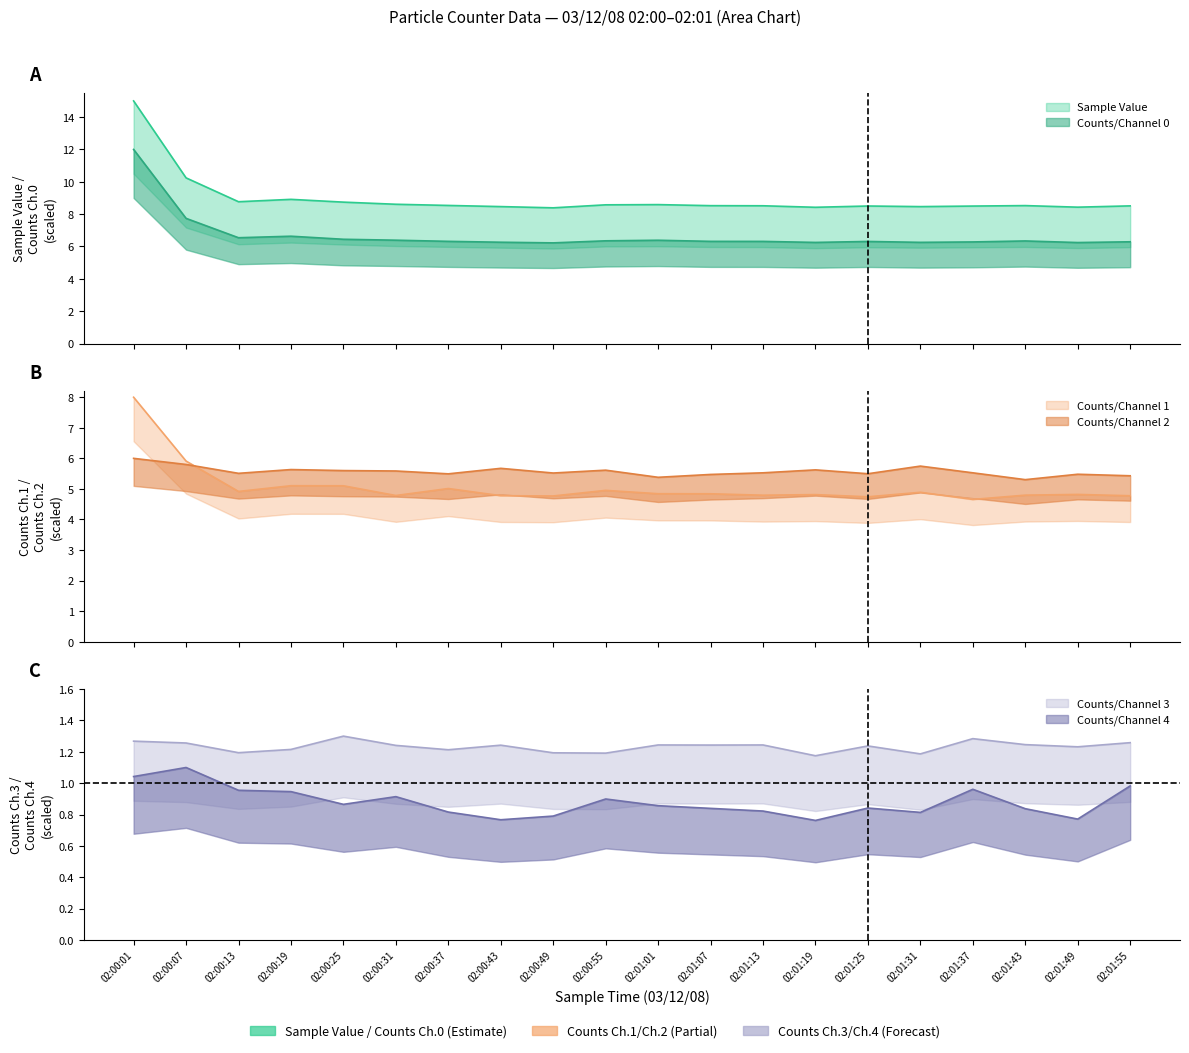

True or false: Counts/Channel 4 and Counts/Channel 2 cross at least once.

False